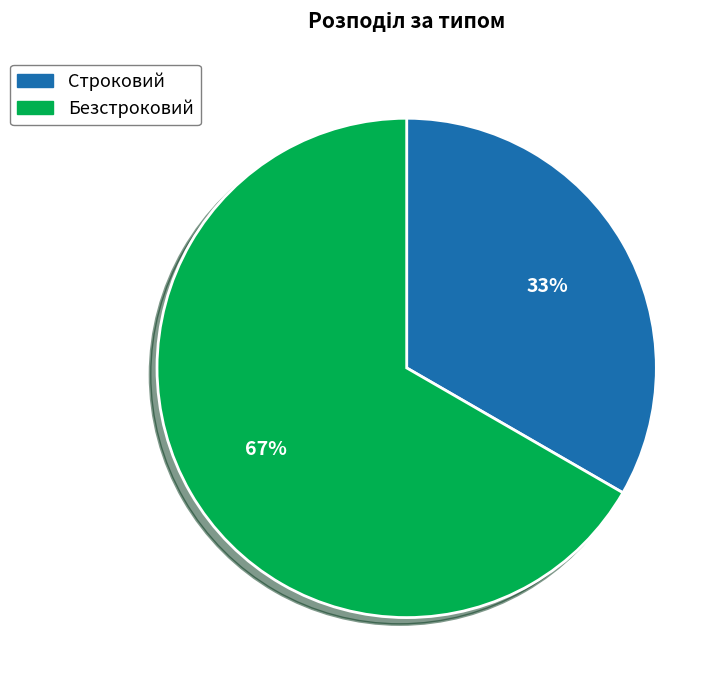

To the nearest percent, what is the combined percentage of Безстроковий and Строковий?

100%